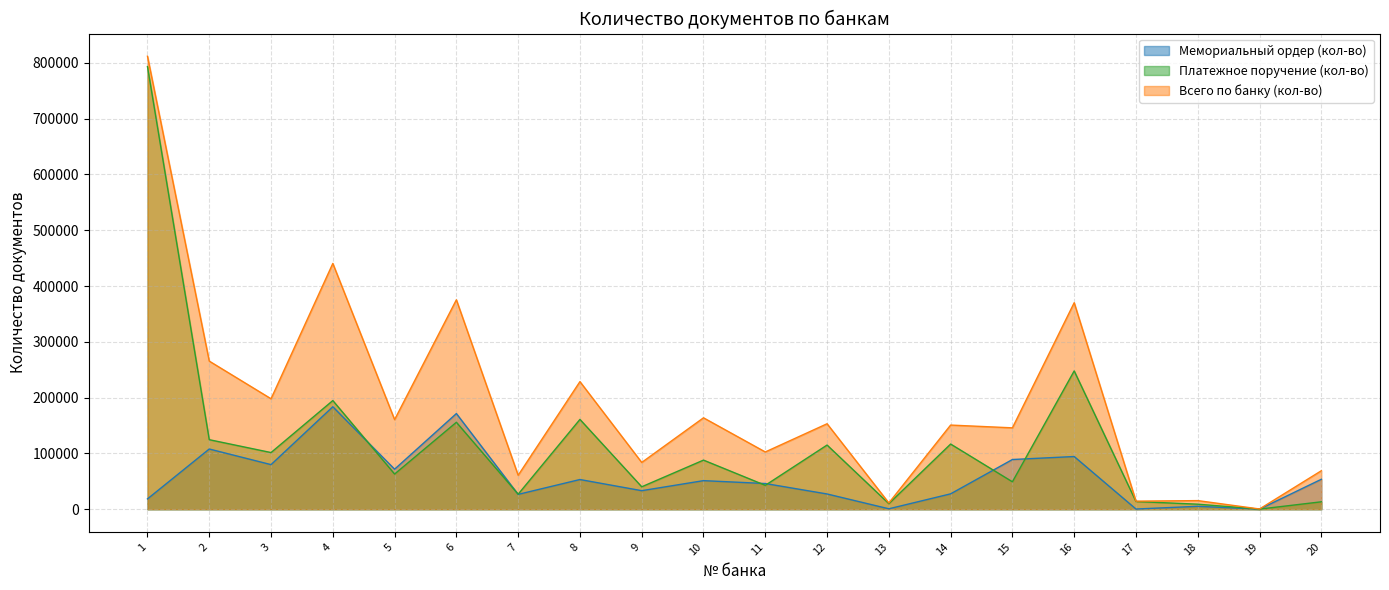

What is the average value of the Всего по банку (кол-во) series?

191165